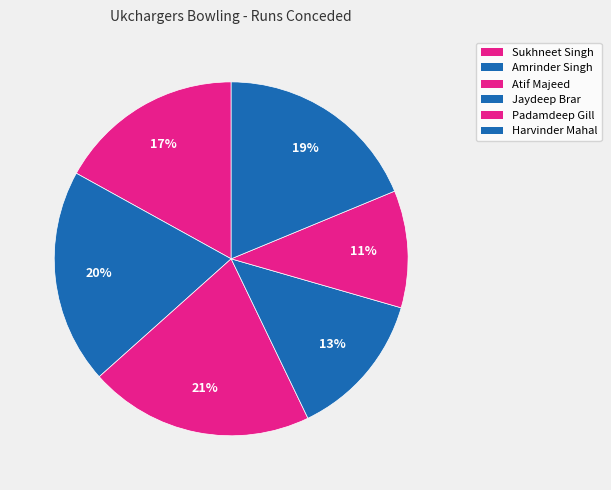

How many slices are in this pie chart?

6